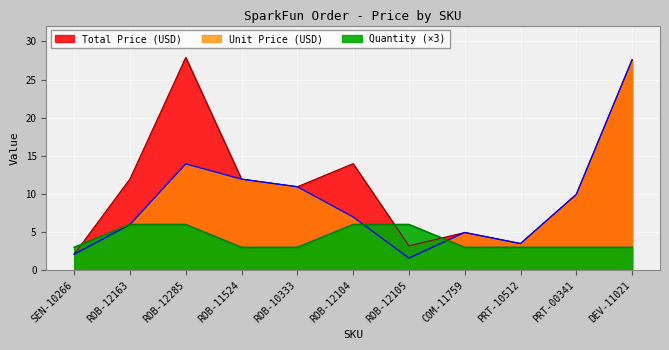

Which has a higher value, PRT-10512 or SEN-10266?

PRT-10512